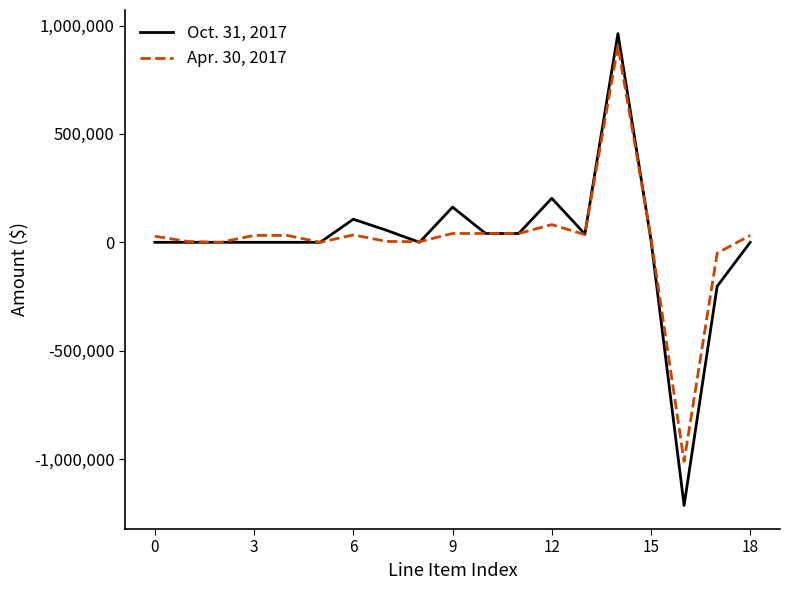

What is the minimum value shown in the chart?

-1213762